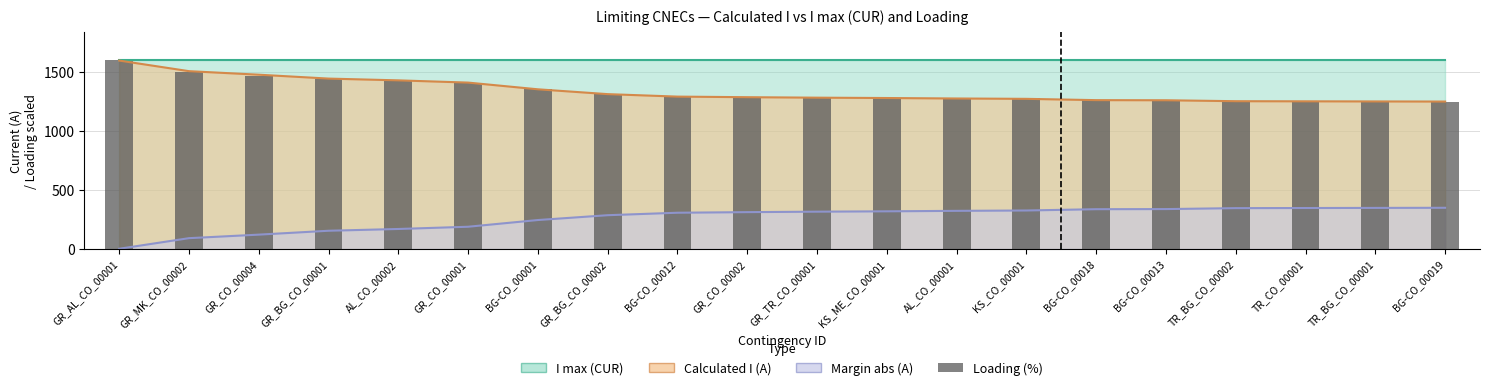

What is the ratio of the value at AL_CO_00002 to the value at GR_BG_CO_00002?

1.1